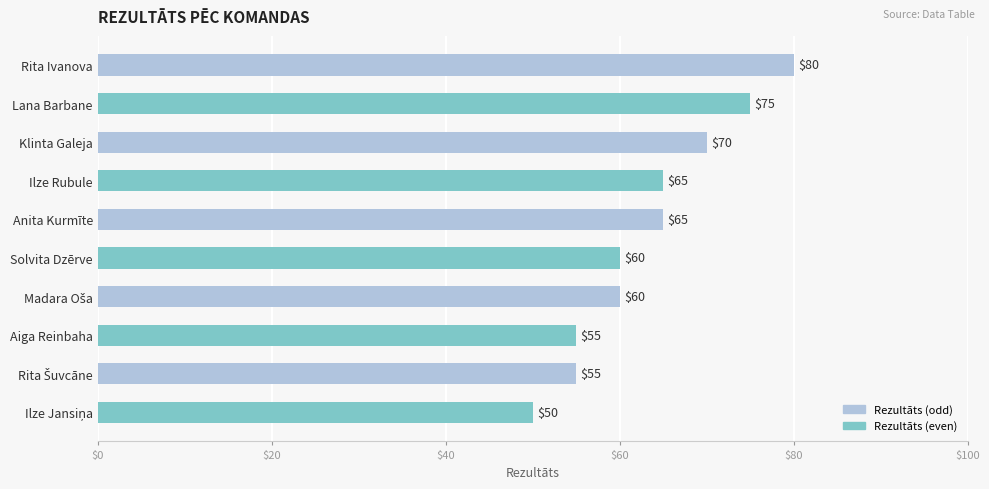

What is the difference between the second highest and minimum values?

25